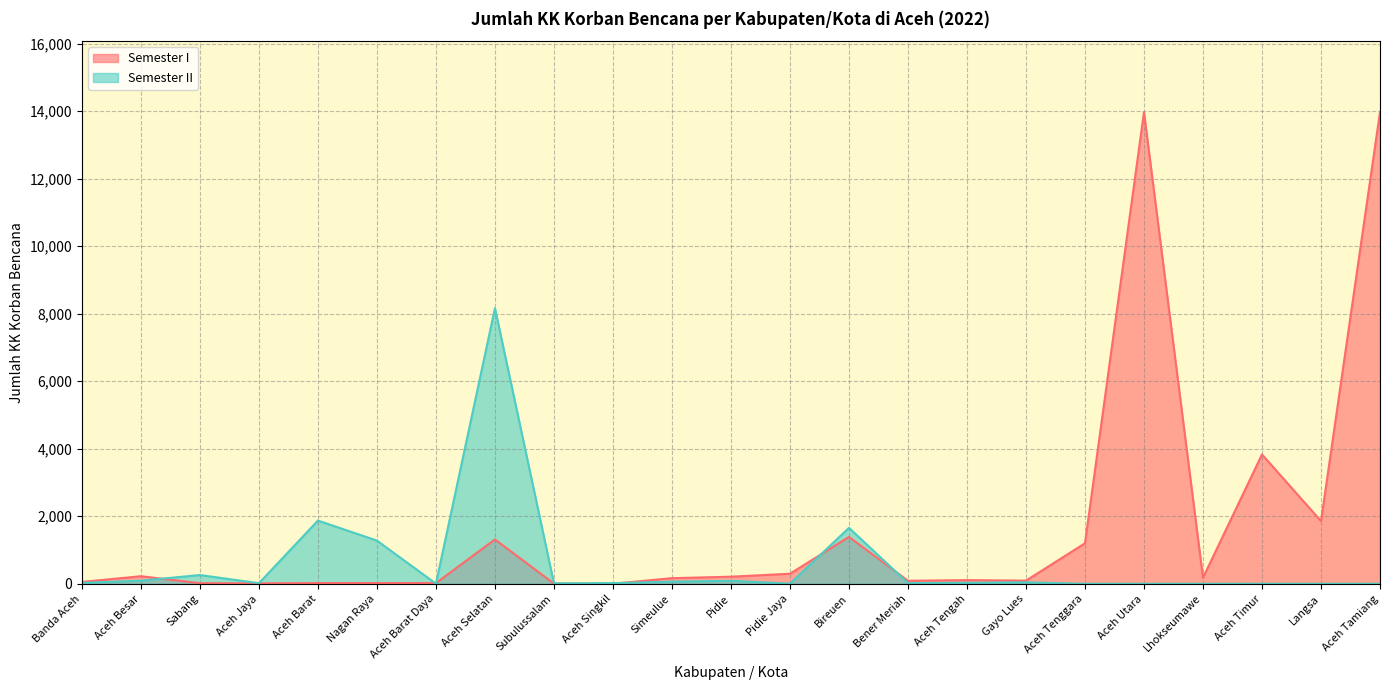

Reading left to right, extract all data points from this chart.

Semester I: Banda Aceh=56	Aceh Besar=225	Sabang=18	Aceh Jaya=13	Aceh Barat=21	Nagan Raya=21	Aceh Barat Daya=21	Aceh Selatan=1314	Subulussalam=6	Aceh Singkil=3	Simeulue=167	Pidie=211	Pidie Jaya=298	Bireuen=1389	Bener Meriah=90	Aceh Tengah=109	Gayo Lues=94	Aceh Tenggara=1200	Aceh Utara=13966	Lhokseumawe=180	Aceh Timur=3832	Langsa=1857	Aceh Tamiang=13974
Semester II: Banda Aceh=27	Aceh Besar=94	Sabang=260	Aceh Jaya=18	Aceh Barat=1873	Nagan Raya=1280	Aceh Barat Daya=5	Aceh Selatan=8163	Subulussalam=14	Aceh Singkil=20	Simeulue=64	Pidie=90	Pidie Jaya=4	Bireuen=1658	Bener Meriah=21	Aceh Tengah=30	Gayo Lues=44	Aceh Tenggara=0	Aceh Utara=0	Lhokseumawe=0	Aceh Timur=0	Langsa=0	Aceh Tamiang=0